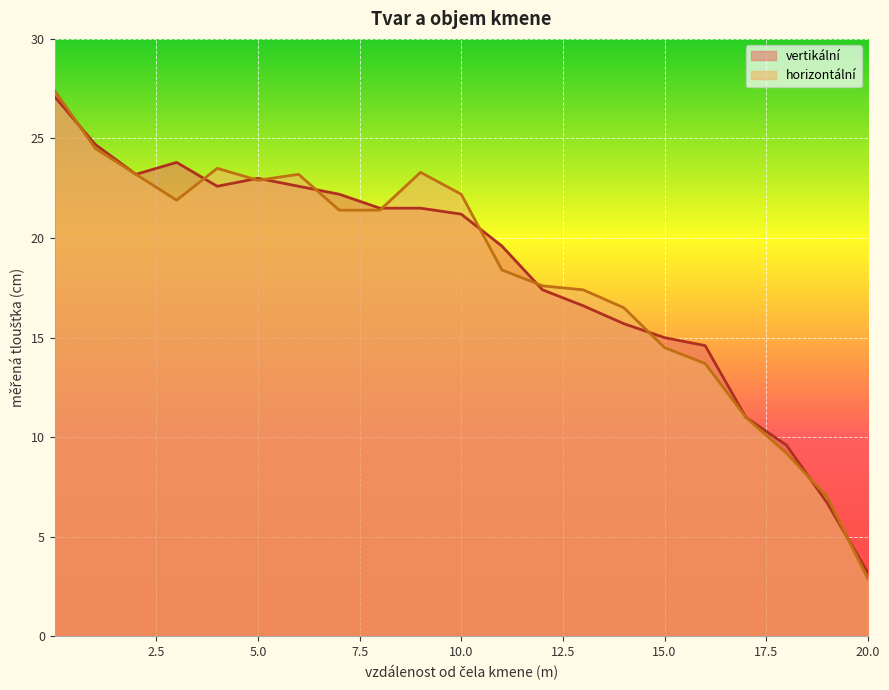

Between 1 and 7, which series saw the biggest shift?

horizontální